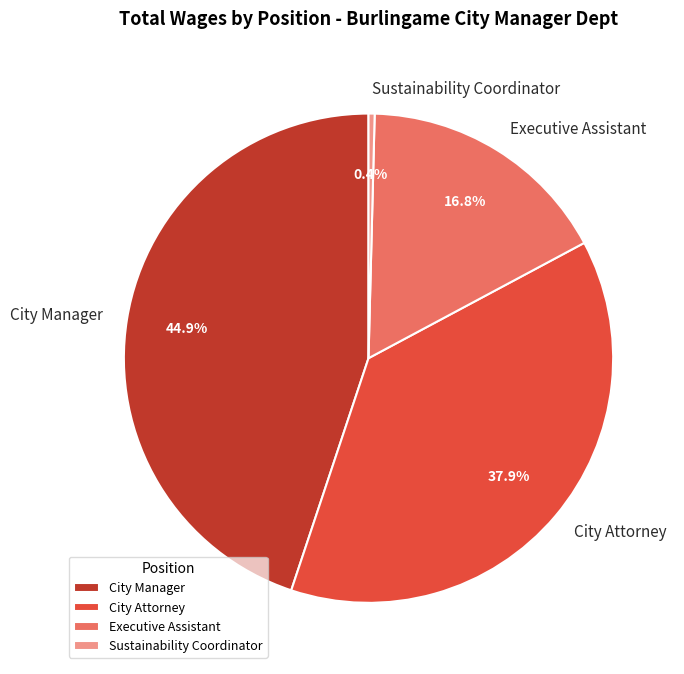

Which slice is the smallest?

Sustainability Coordinator